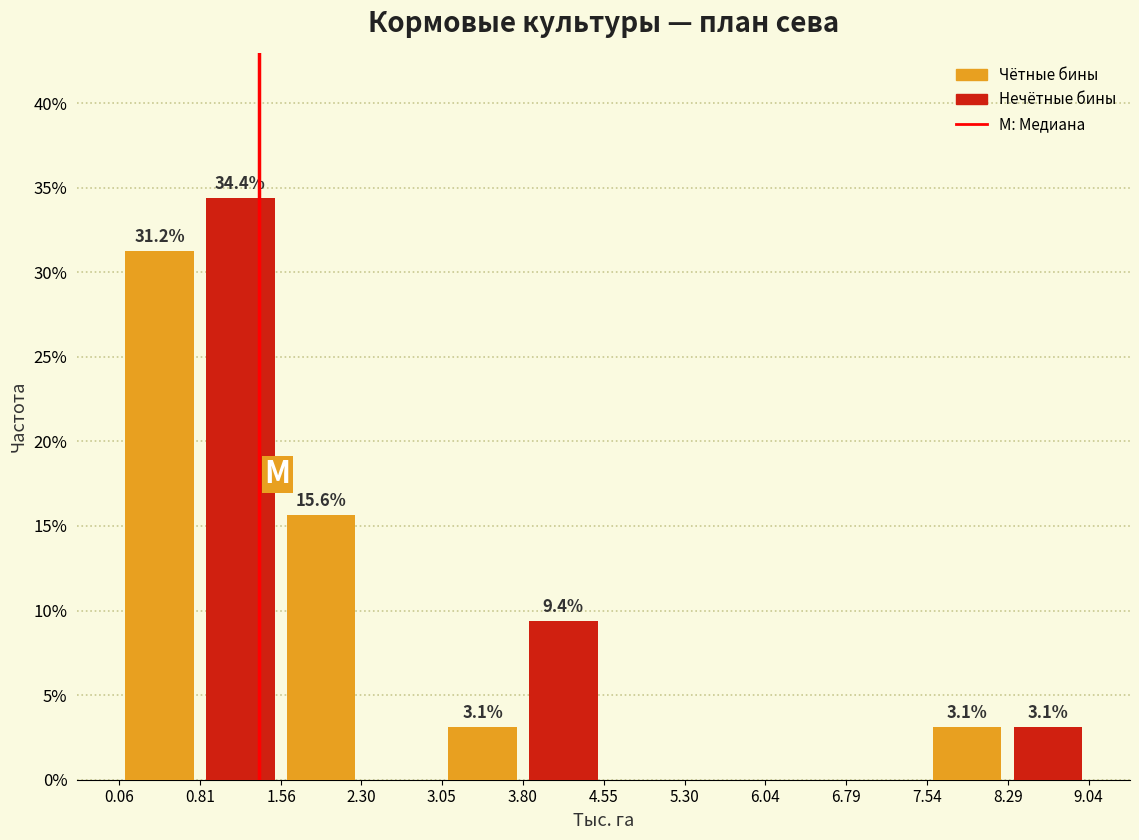

Are the bars horizontal?

No